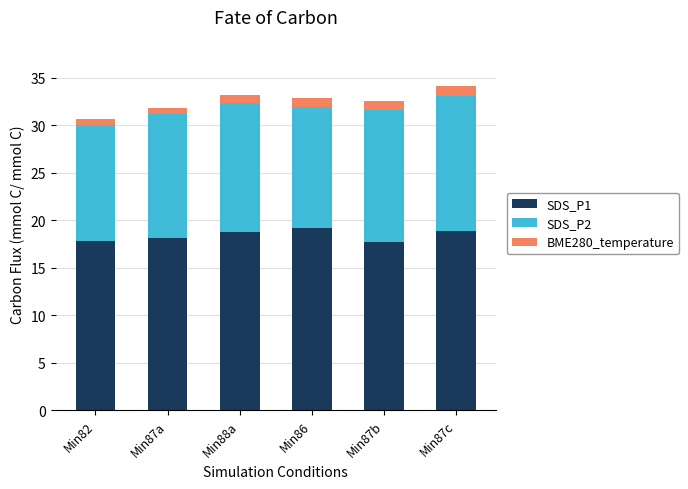

The SDS_P1 series shows 8.1 at Min88a. True or false?

False